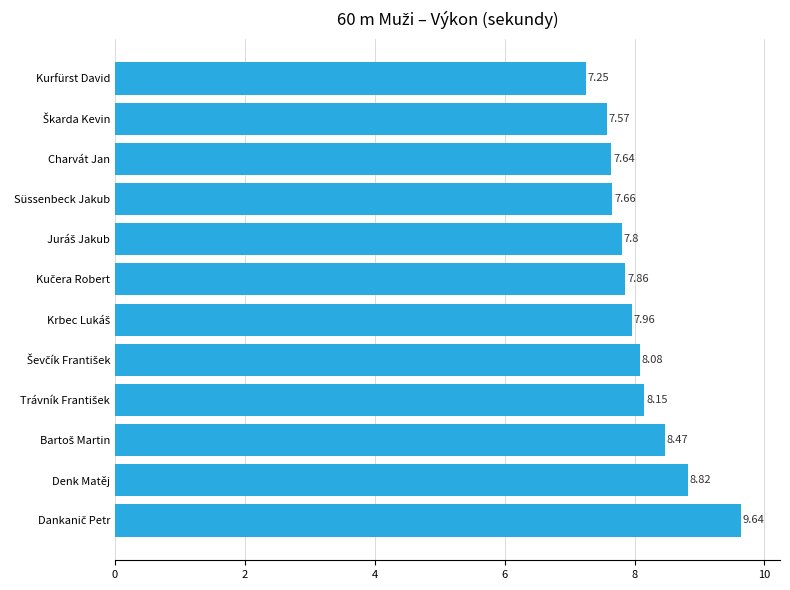

Which category has the lowest value across all series?

Kurfürst David